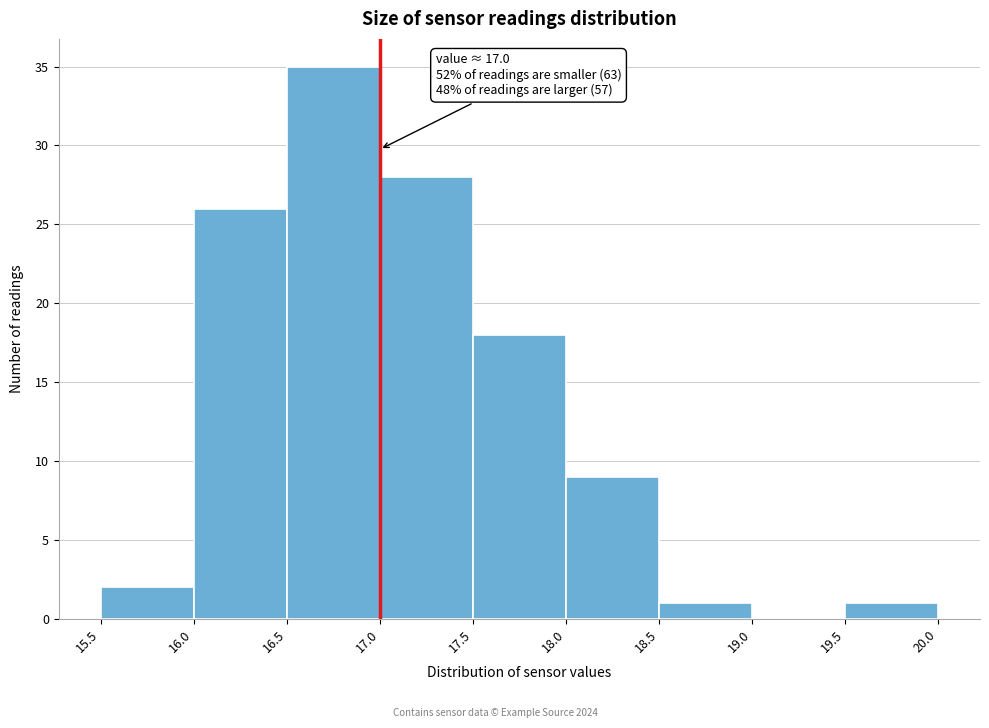

Which range on the x-axis has the tallest bar?

16.5 to 17.0